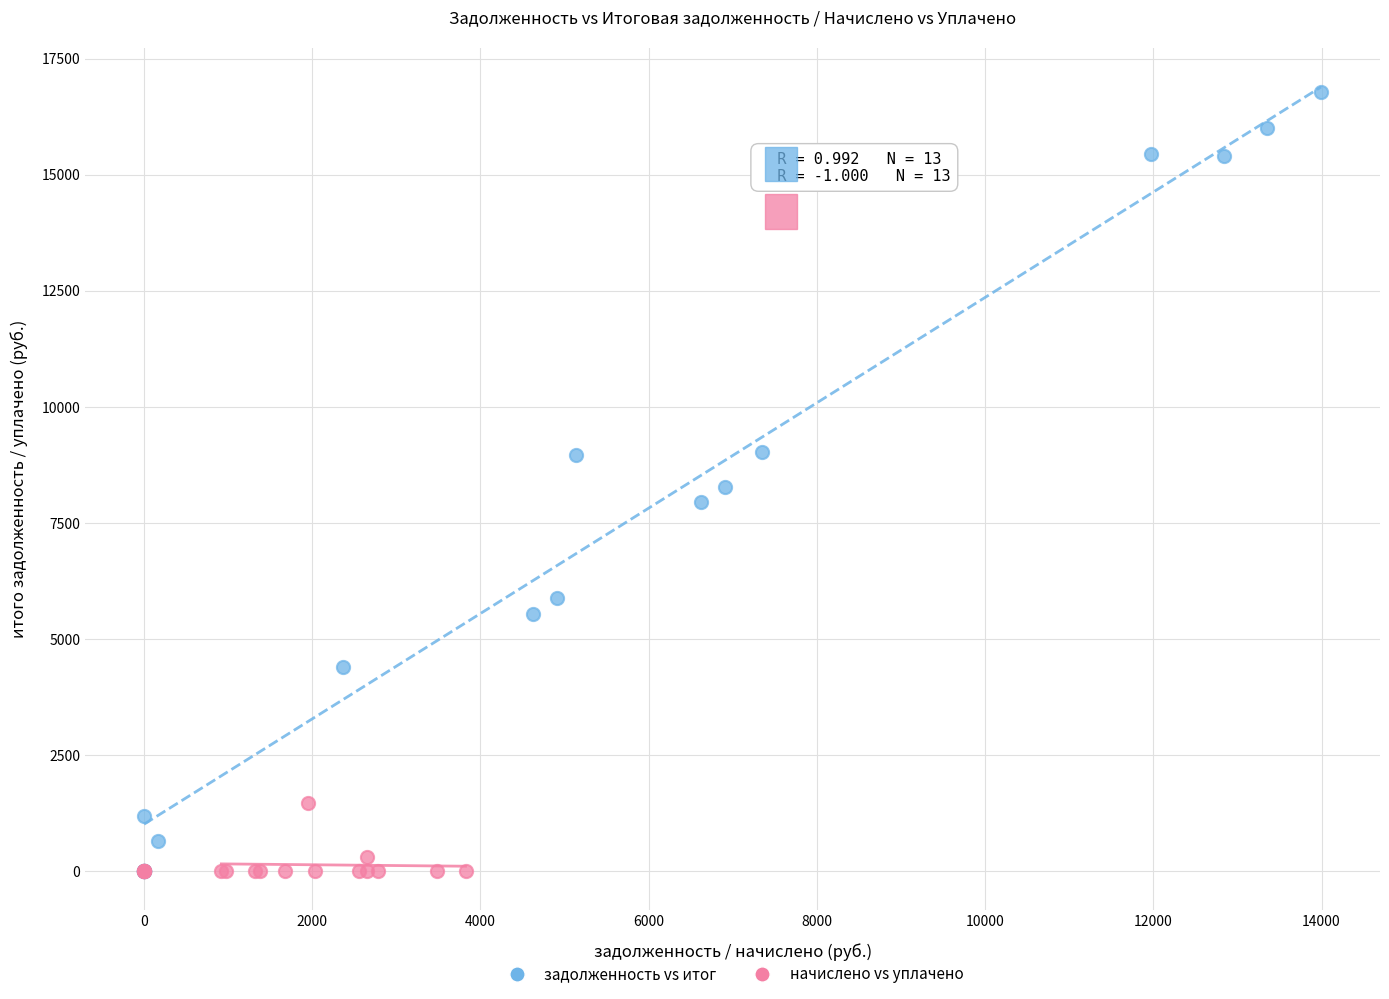

Which series reaches the maximum Y coordinate?

задолженность vs итог